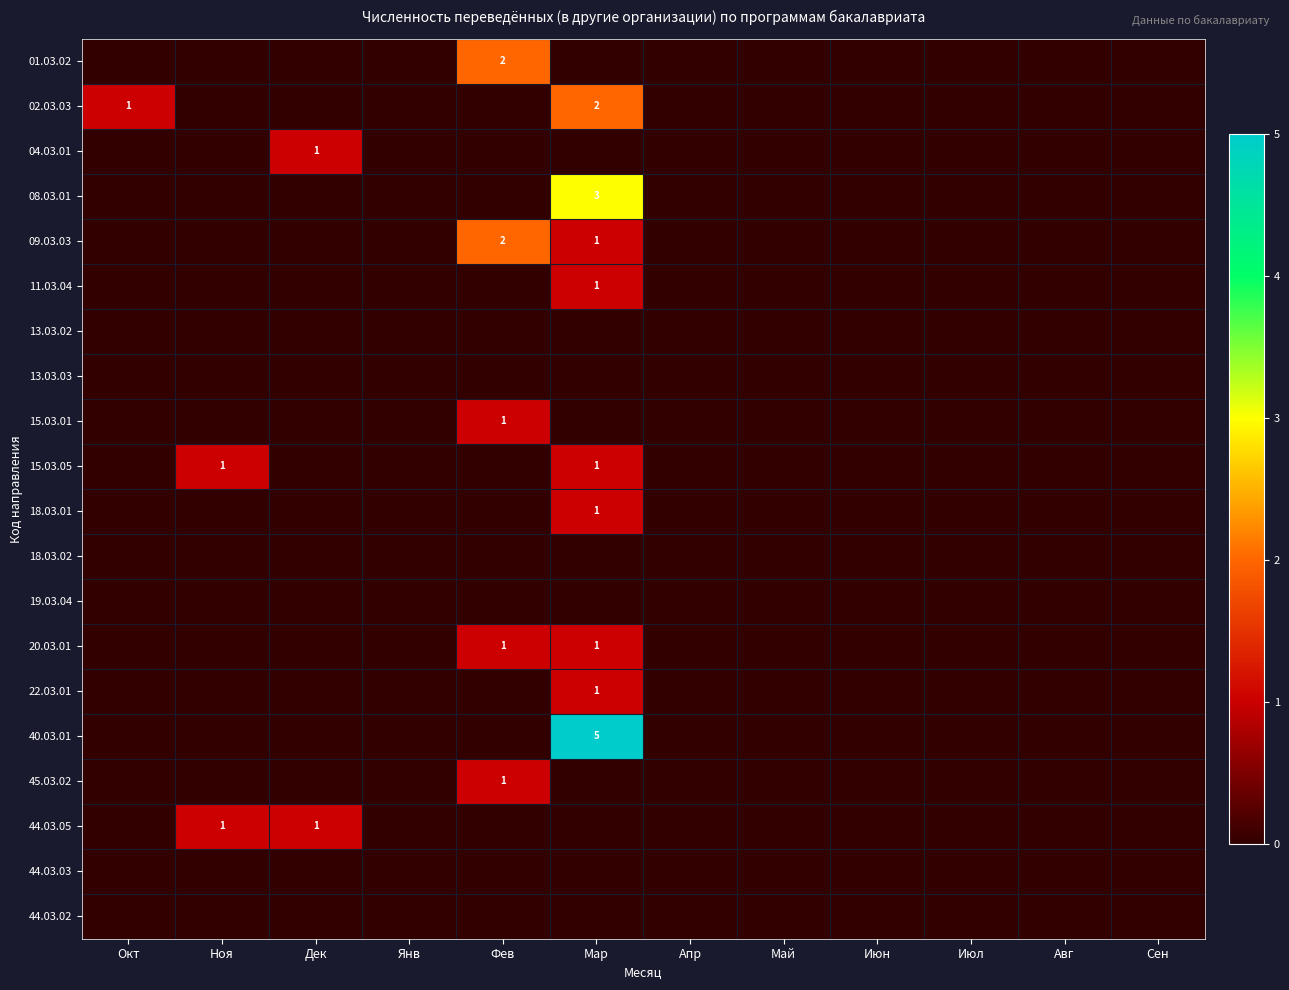

Count the number of categories in the chart.

12